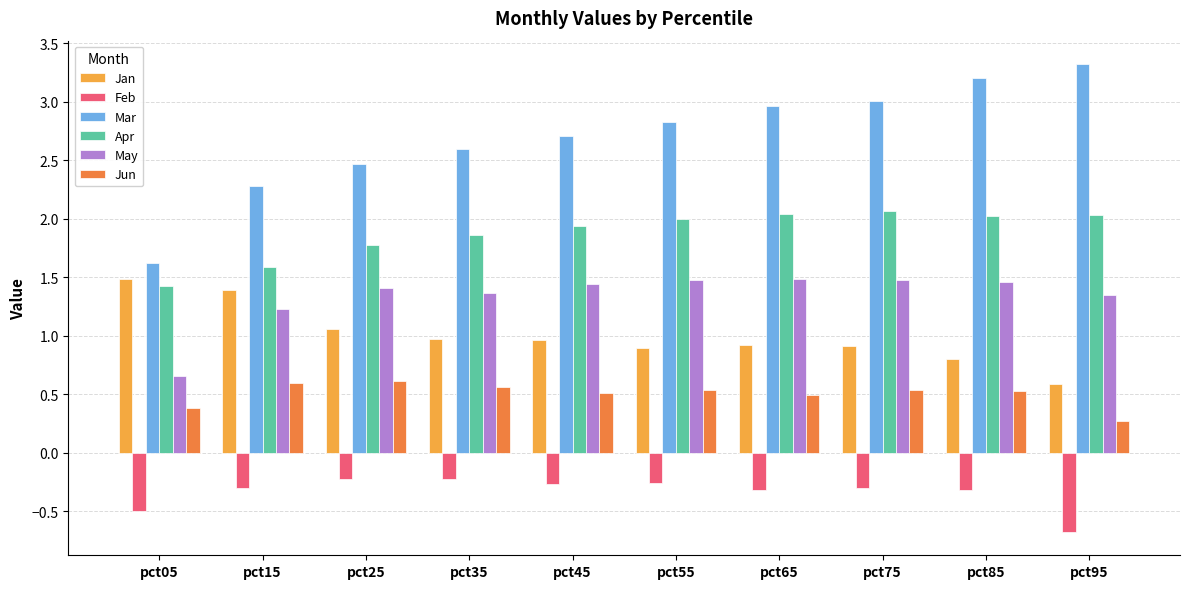

Are the bars grouped side by side (vs. stacked)?

Yes